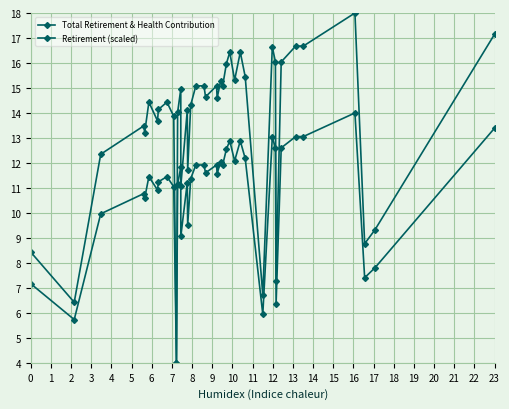

How many lines are shown in the chart?

2